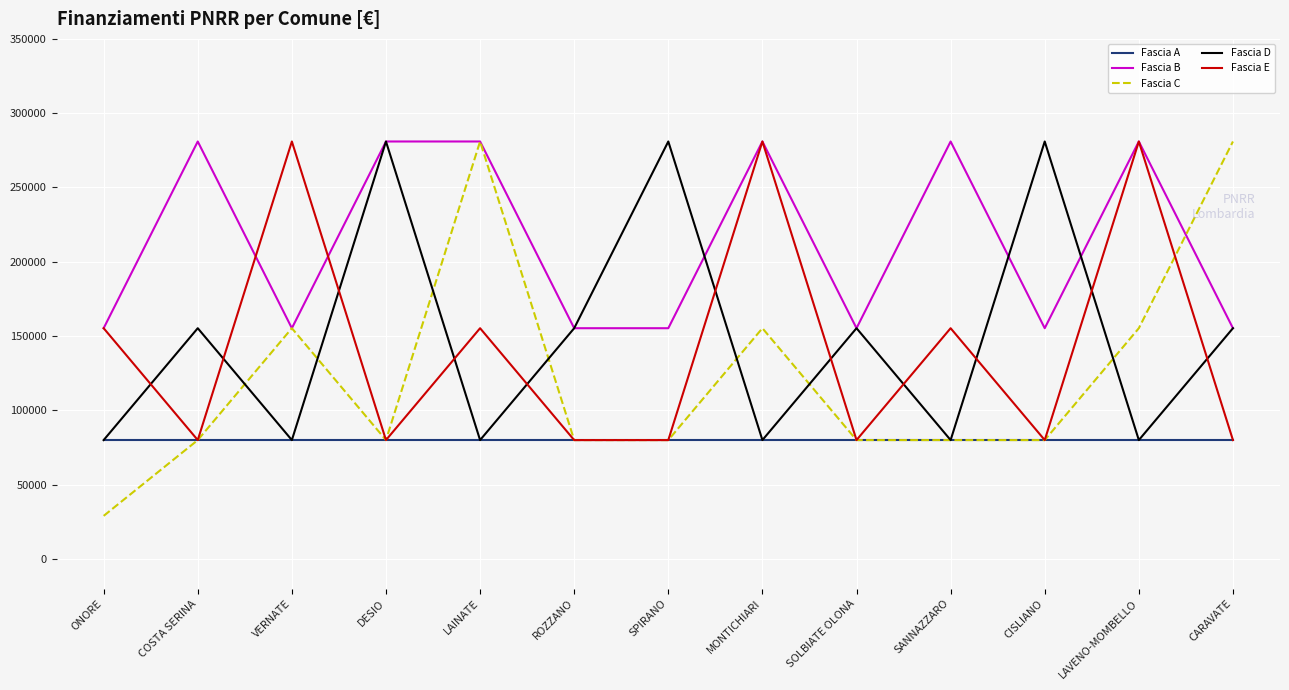

Between SOLBIATE OLONA and SANNAZZARO, which series saw the biggest shift?

Fascia B